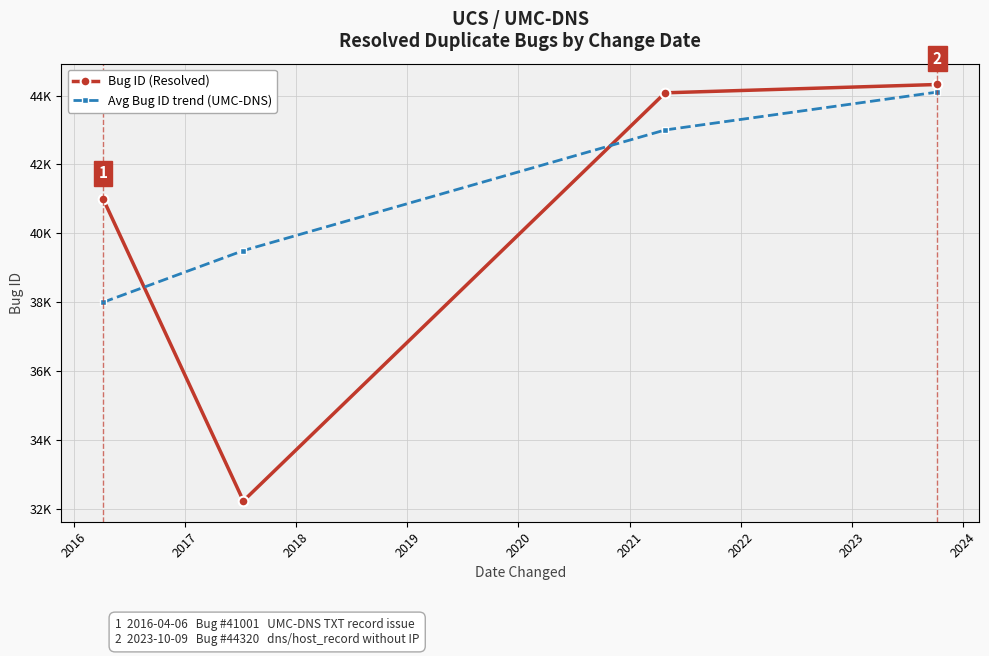

What is the minimum value shown in the chart?

32235